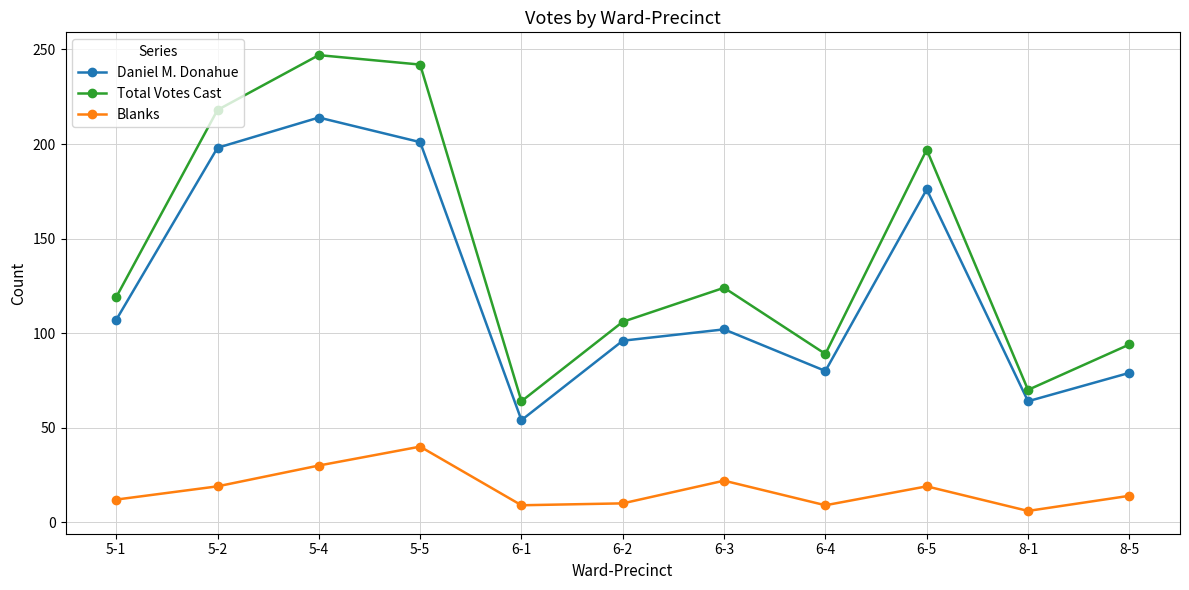

Rank the series by their maximum value, from lowest to highest.

Blanks, Daniel M. Donahue, Total Votes Cast